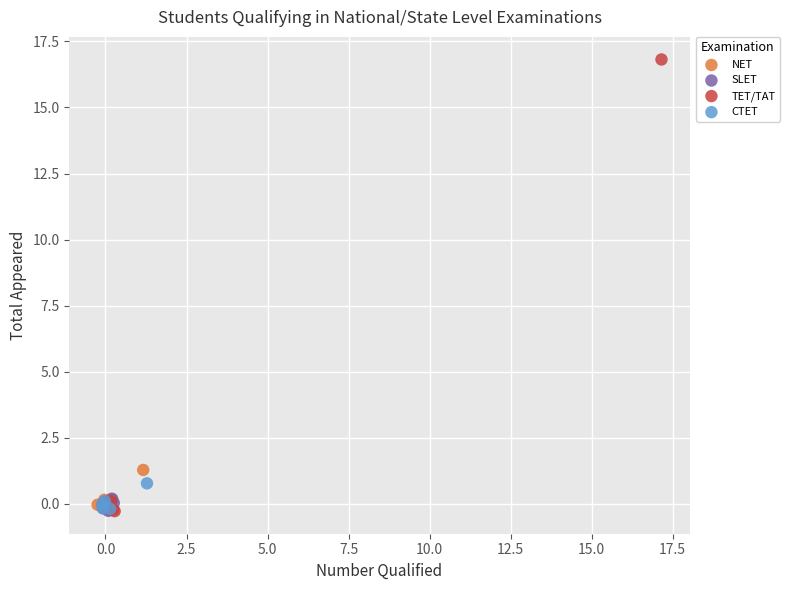

Which series reaches the maximum Y coordinate?

TET/TAT